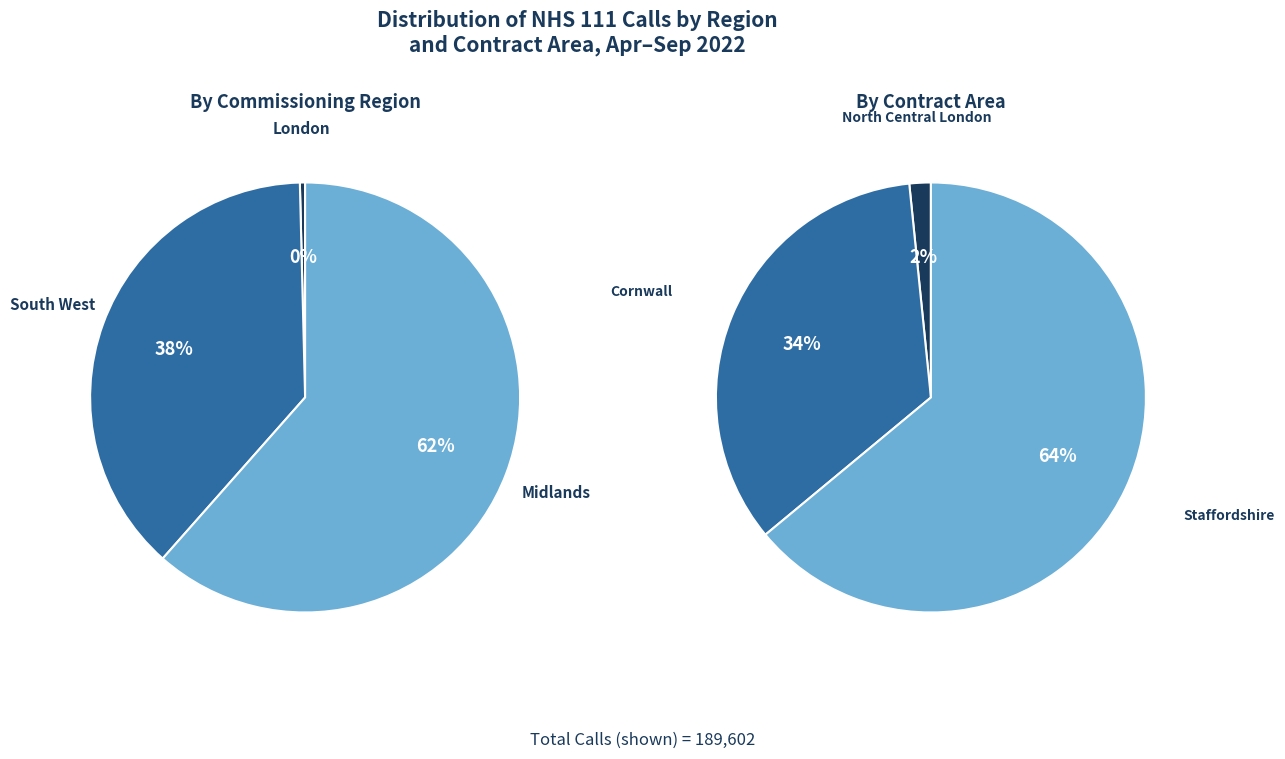

How many slices are in this pie chart?

6